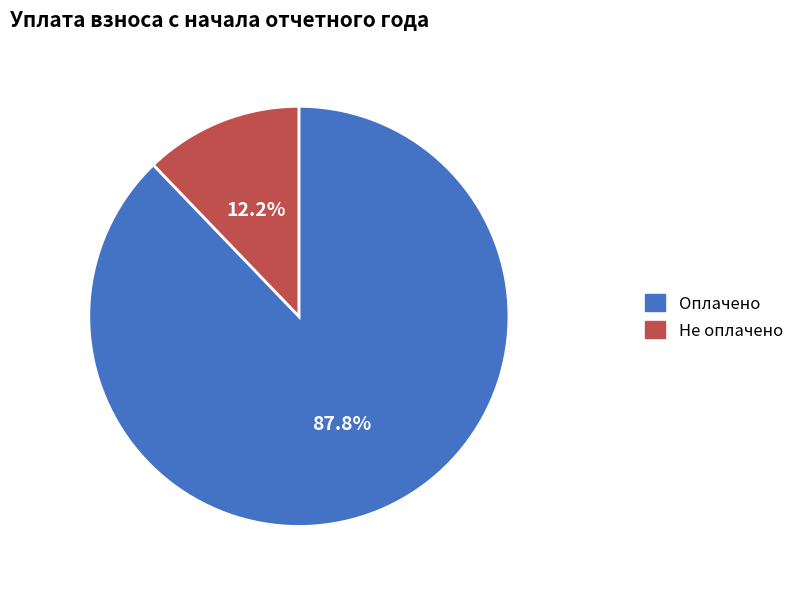

Is there a majority slice in this chart?

Yes